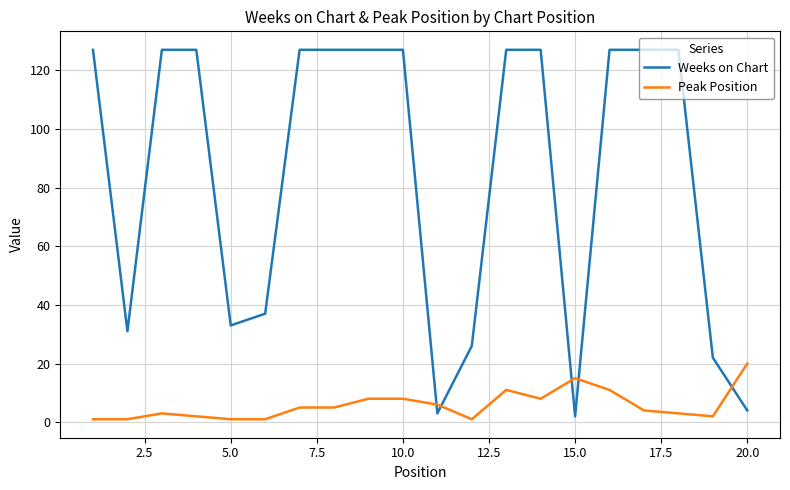

Which series has the widest spread of values?

Weeks on Chart